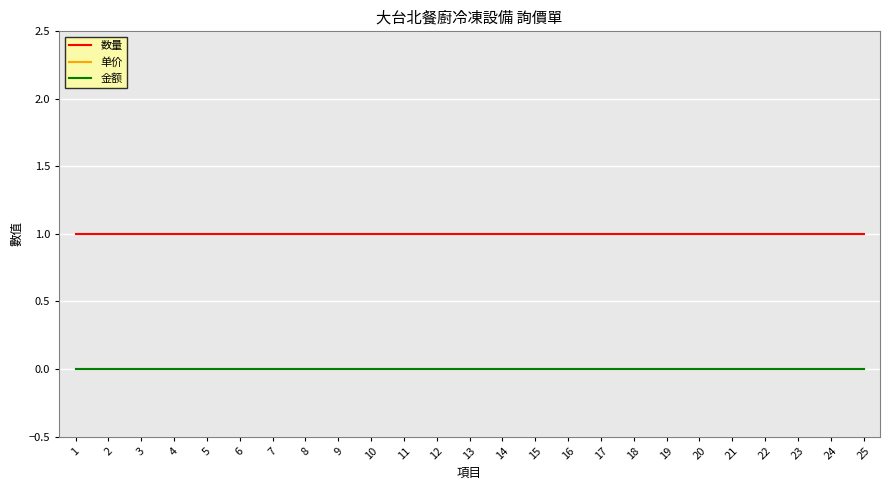

Is this an area chart (filled region under the line)?

No